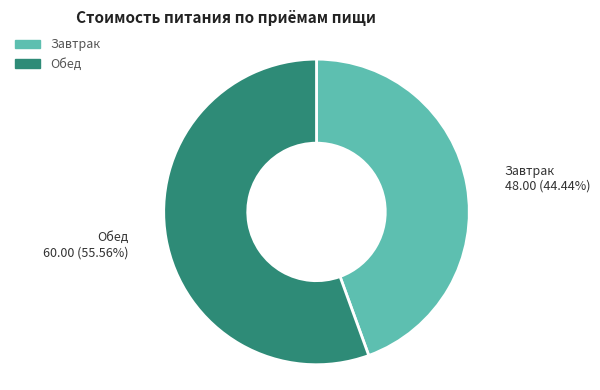

What percentage is NOT represented by Завтрак?

55.6%